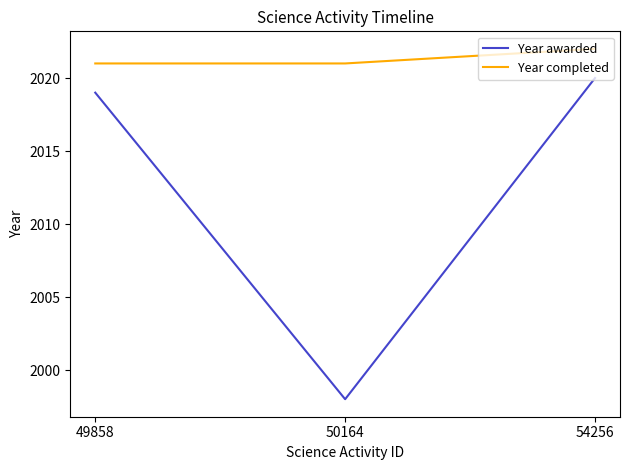

What is the sum of the Year awarded values at 49858 and 54256?

4039